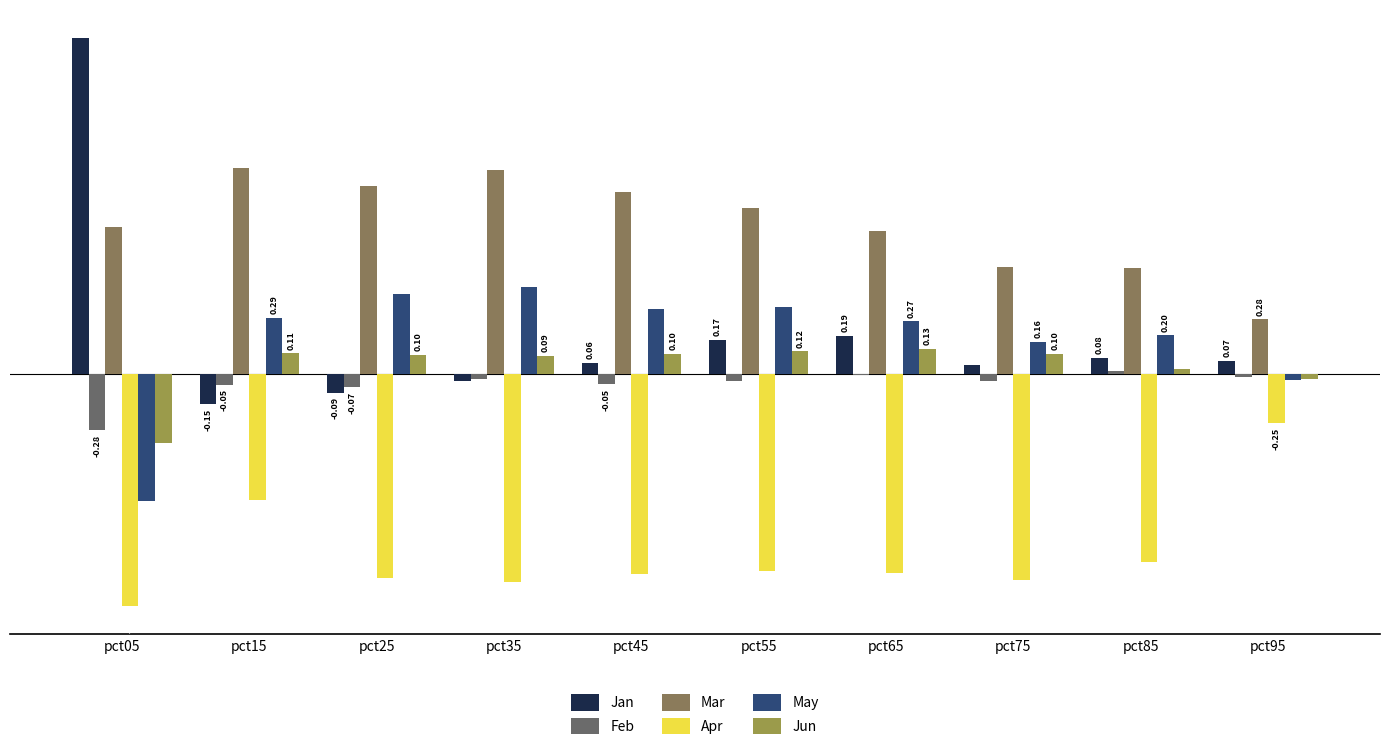

Are the bars grouped side by side (vs. stacked)?

Yes